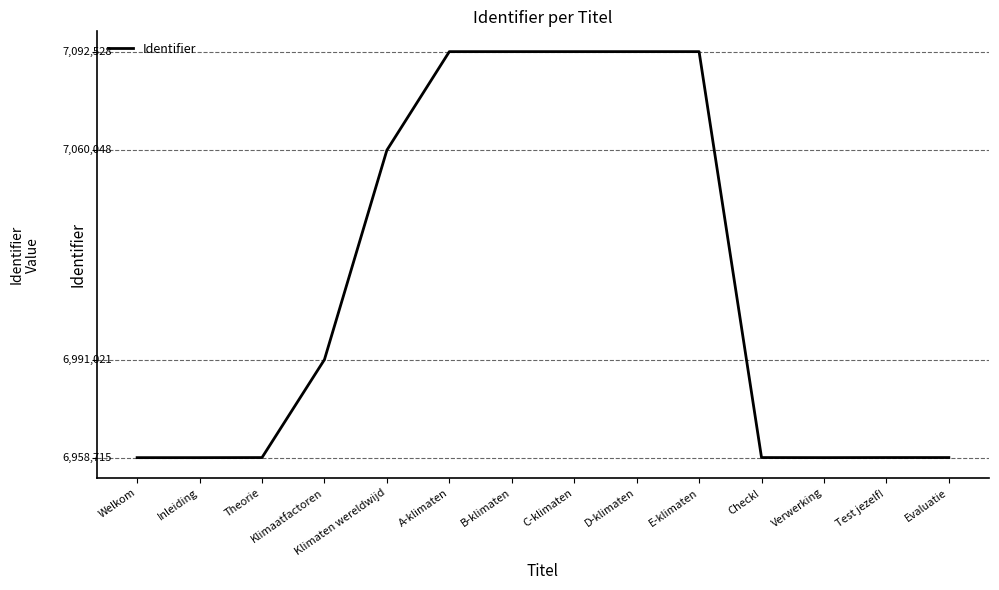

Reading left to right, what are all the values shown in this chart?

6958715	6958716	6958741	6991021	7060048	7092524	7092525	7092526	7092527	7092528	6958744	6958720	6958745	6958746